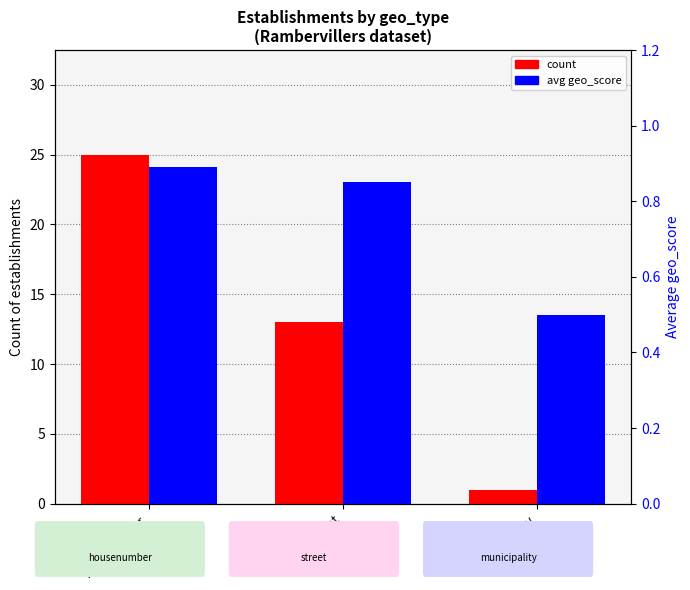

What are all the series names shown in the legend?

count, avg geo_score